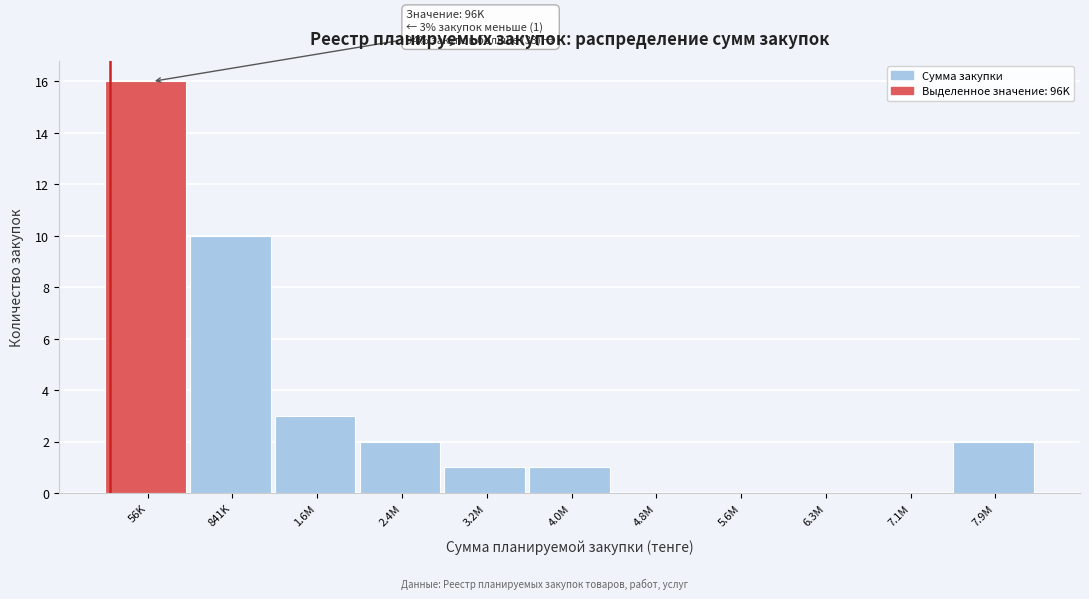

Reading right to left, what are all the values shown in this chart?

7.9M=2	7.1M=0	6.3M=0	5.6M=0	4.8M=0	4.0M=1	3.2M=1	2.4M=2	1.6M=3	841K=10	56K=16